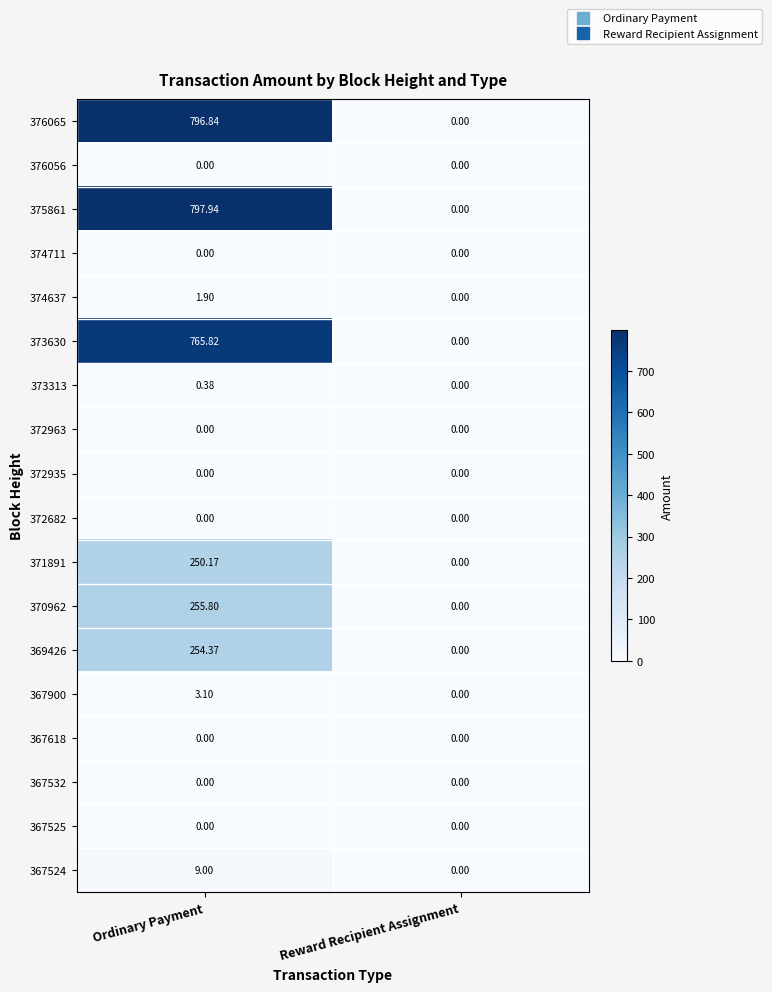

At which category is the sum across all series the highest?

Ordinary Payment